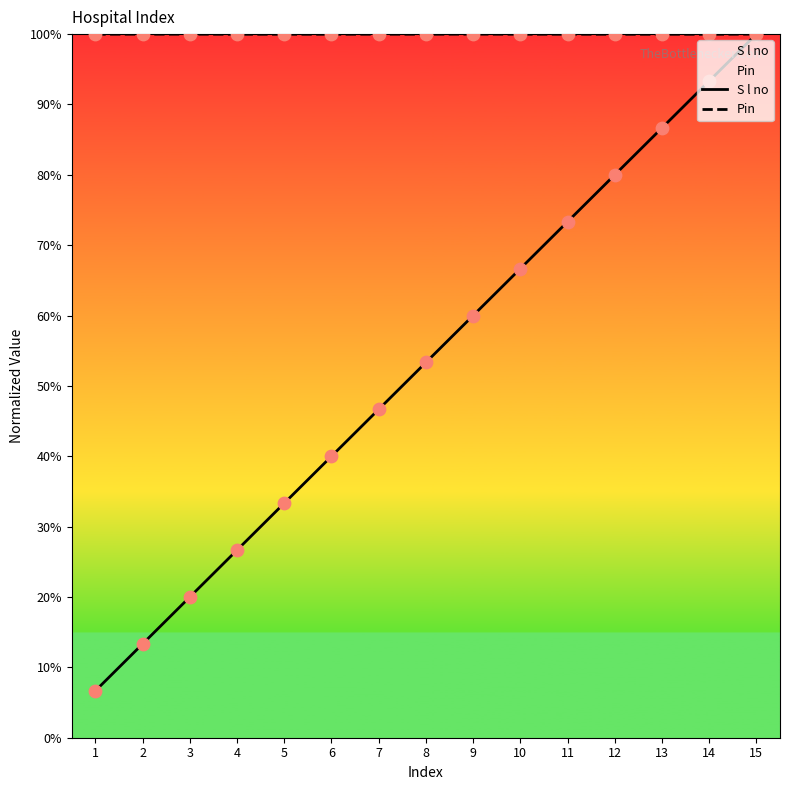

What are all the series names shown in the legend?

S l no, Pin